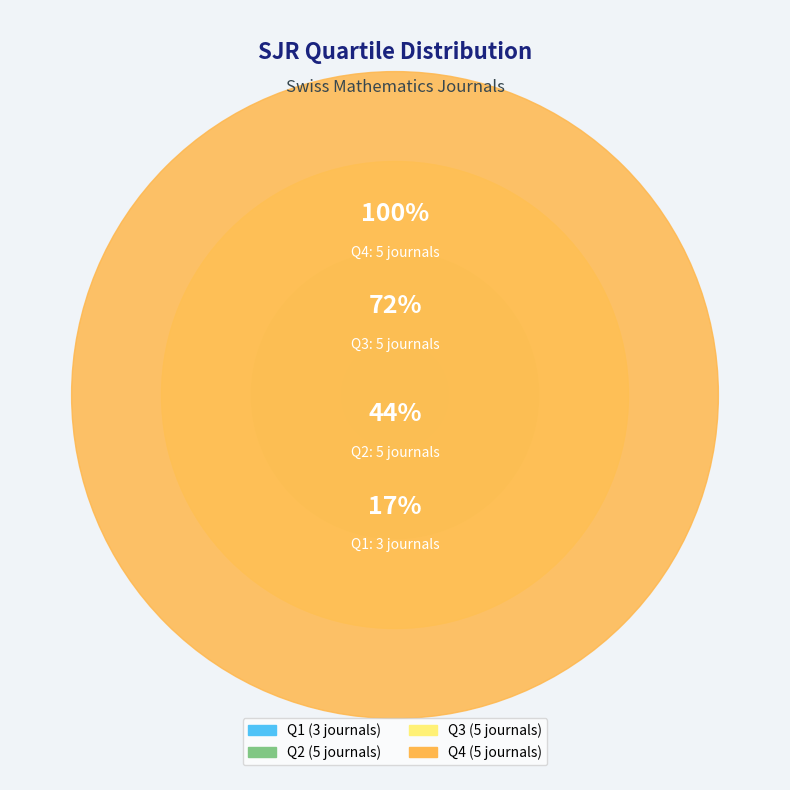

To the nearest percent, what is the average slice percentage?

25%